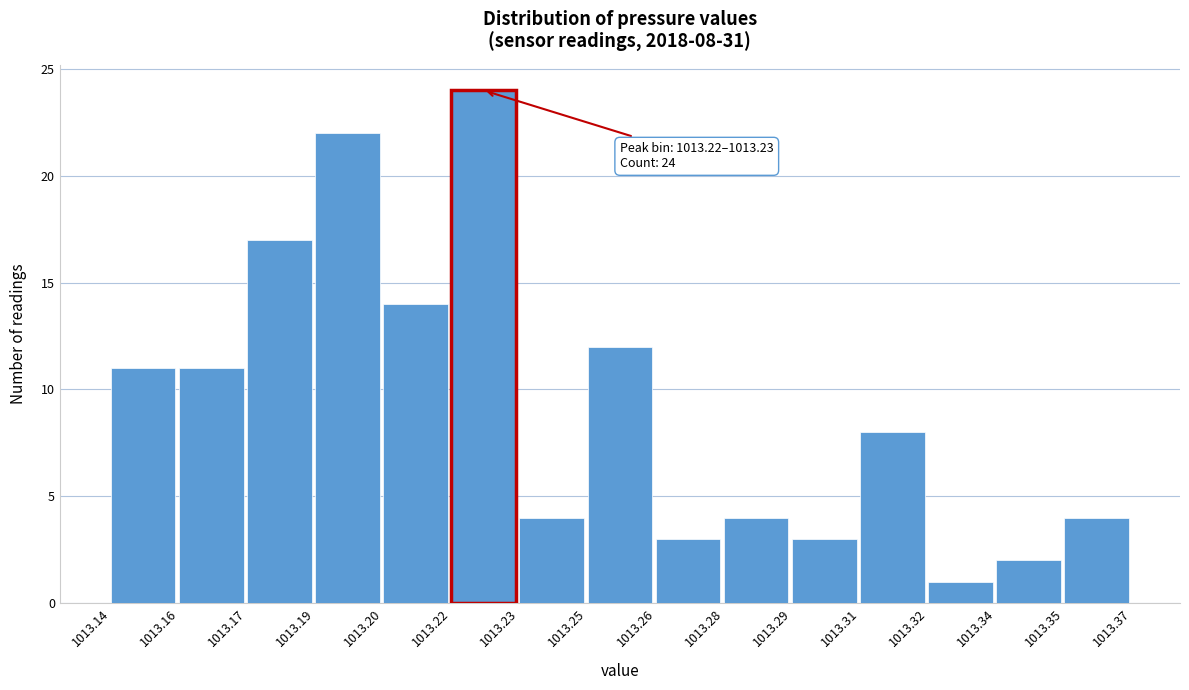

Reading left to right, transcribe all the data shown in this chart.

1013.14=11	1013.16=11	1013.17=17	1013.19=22	1013.20=14	1013.22=24	1013.23=4	1013.25=12	1013.26=3	1013.28=4	1013.29=3	1013.31=8	1013.32=1	1013.34=2	1013.35=4